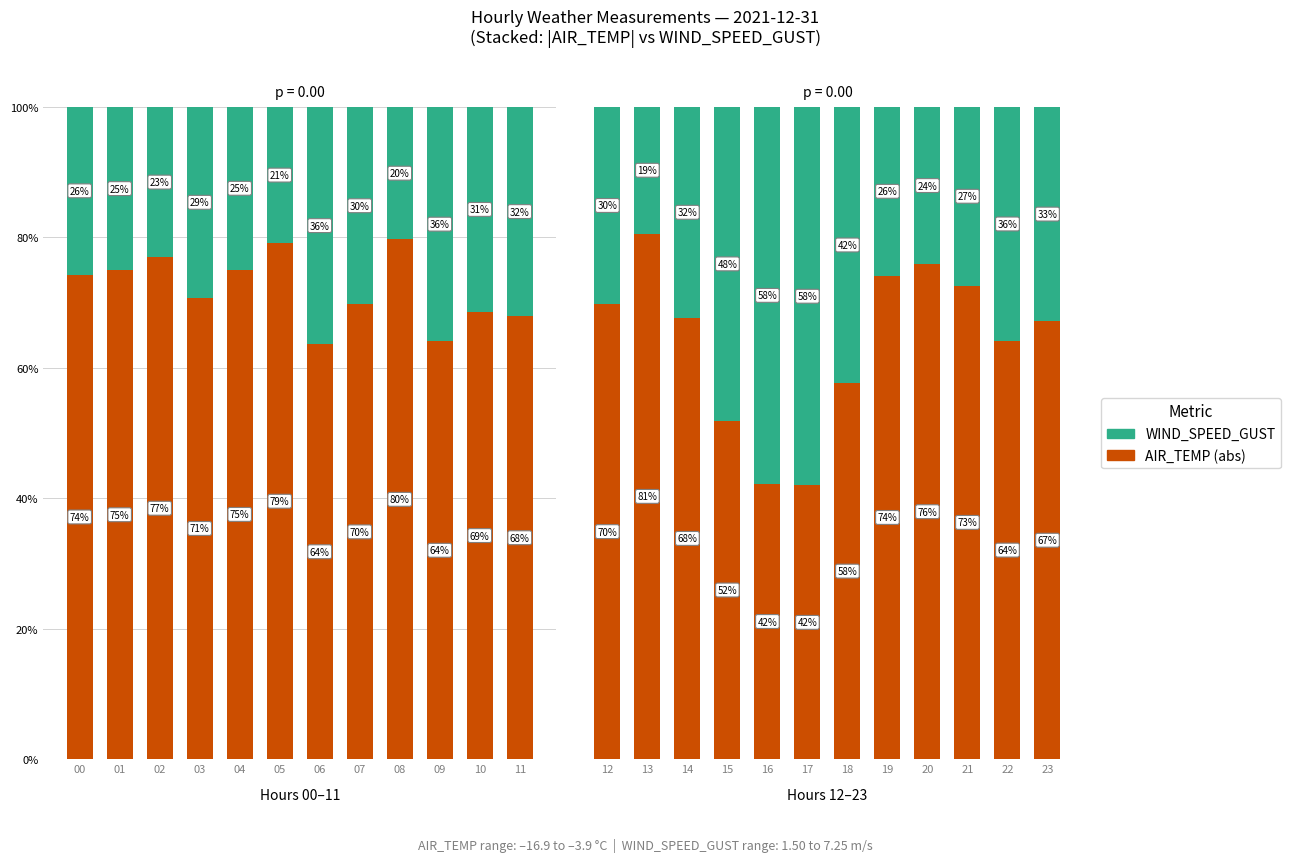

The AIR_TEMP (abs) series shows 129.1 at 21. True or false?

False